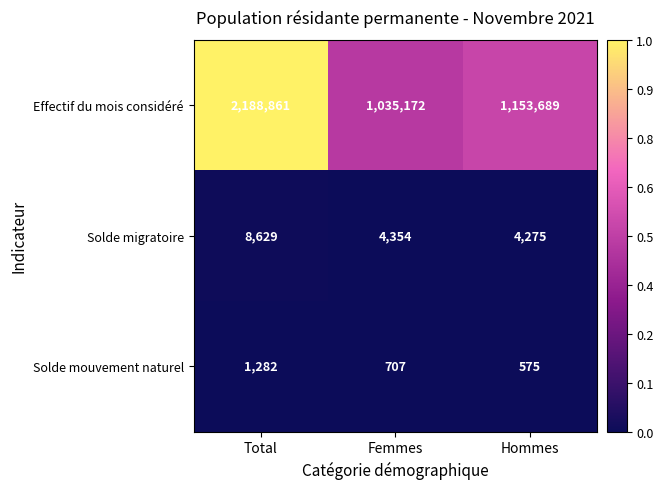

Read the Solde mouvement naturel value at Hommes.

575